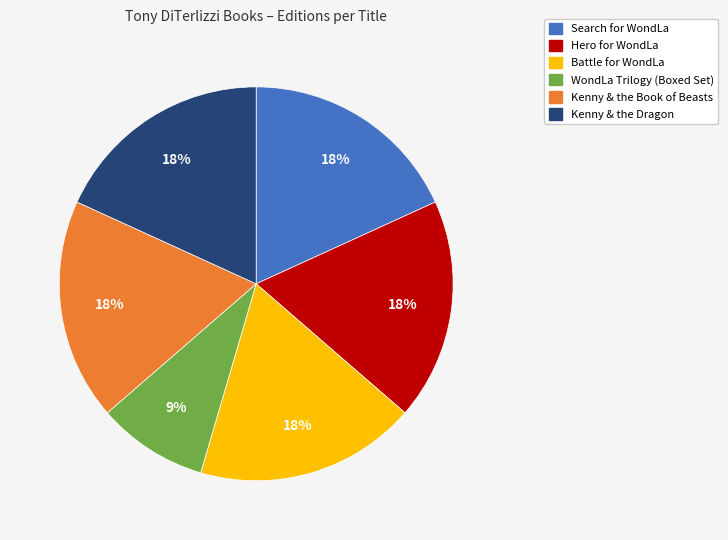

Which has a higher value, WondLa Trilogy (Boxed Set) or Battle for WondLa?

Battle for WondLa